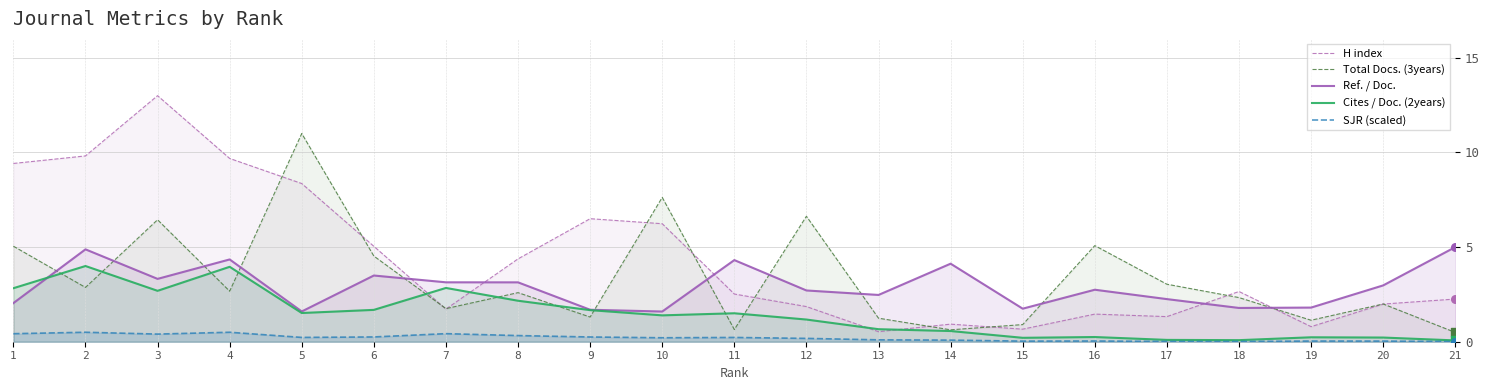

Which series has the largest total across all categories?

H index